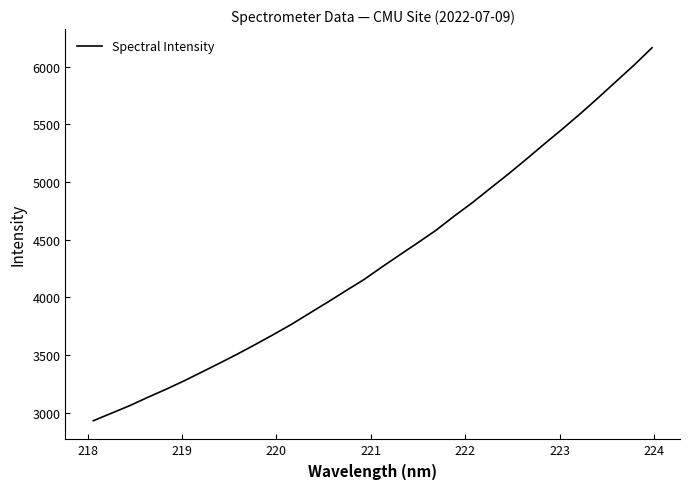

Is this an area chart (filled region under the line)?

No